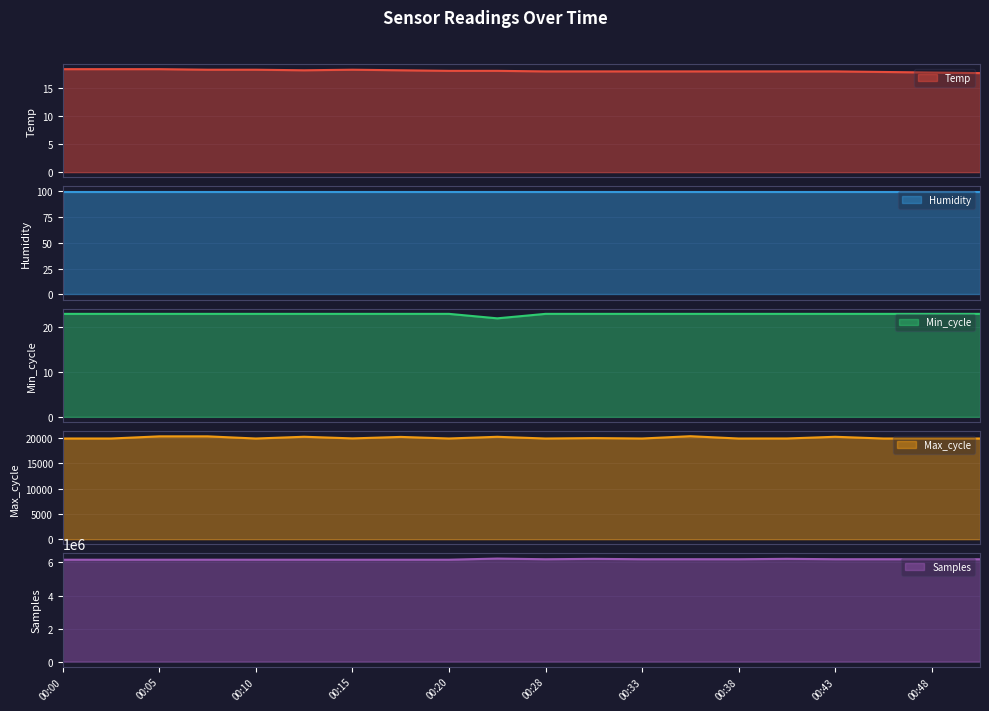

True or false: Max_cycle and Temp intersect in this chart.

False